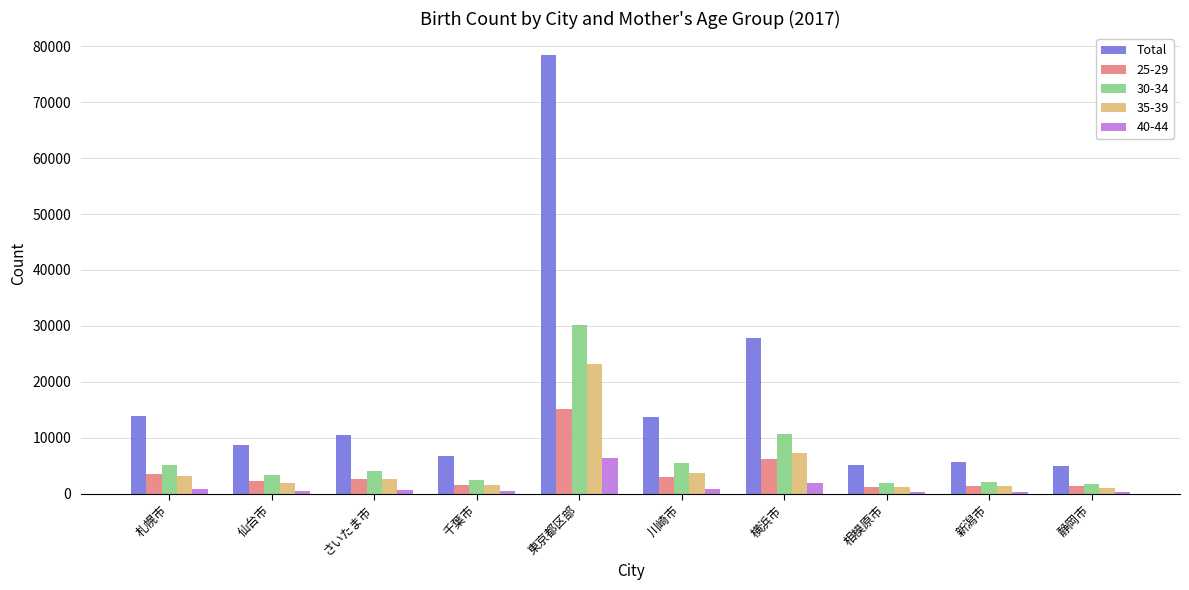

Which series has the widest spread of values?

Total